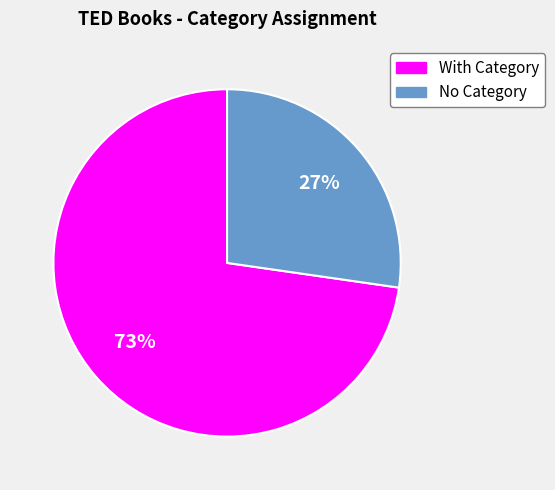

Between With Category and No Category, which is larger?

With Category